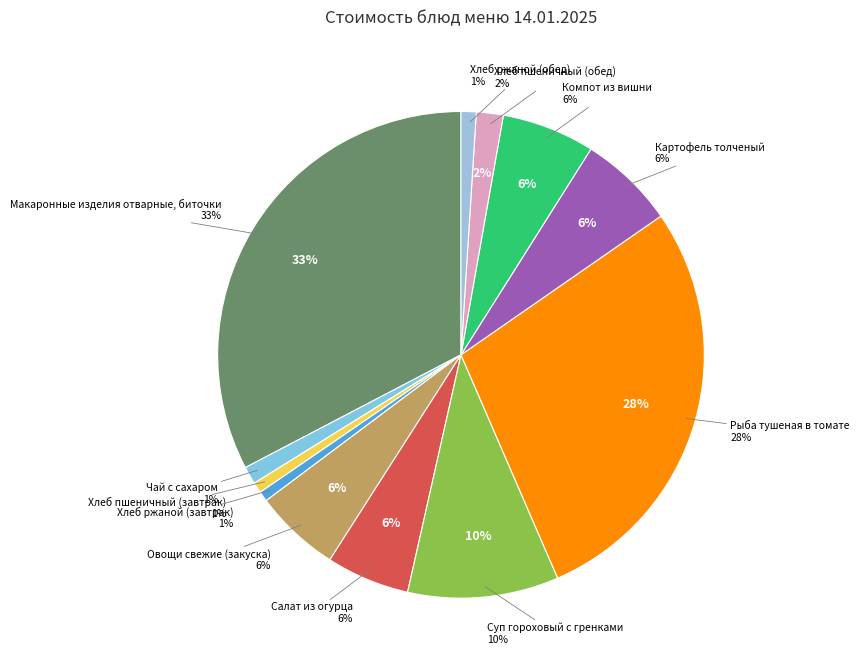

Is there any slice that represents more than half of the pie?

No